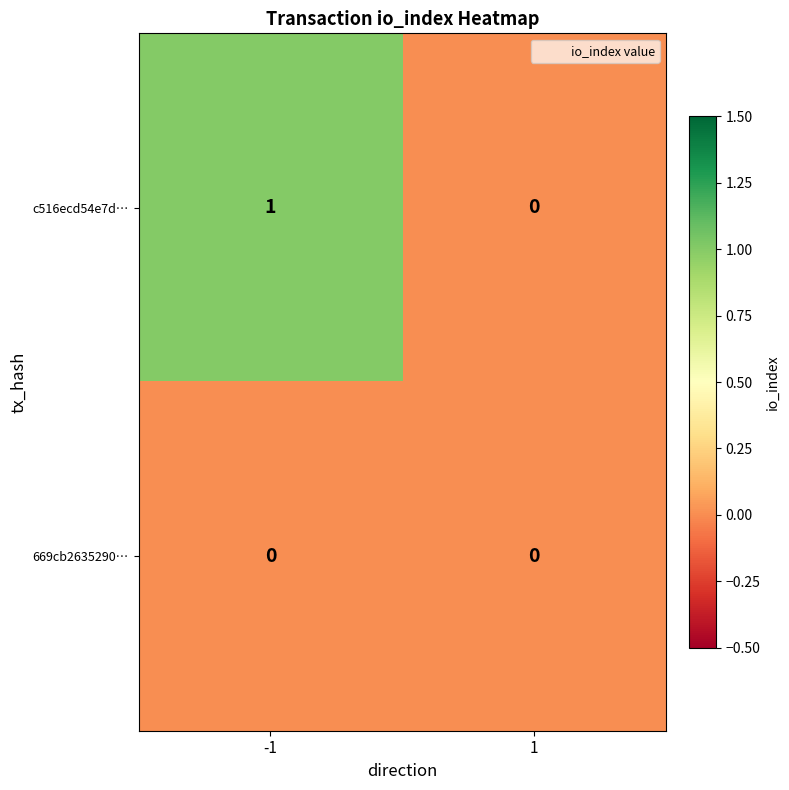

What is the spread (max minus min) of values at -1?

1